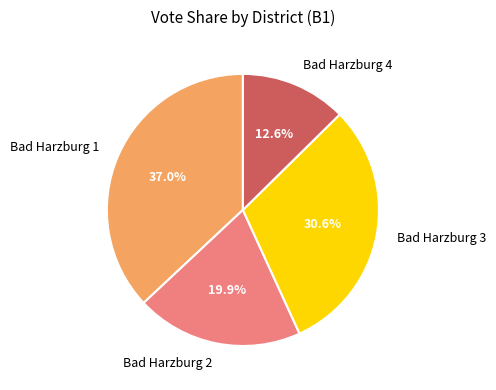

Which category has the smallest portion of the pie?

Bad Harzburg 4